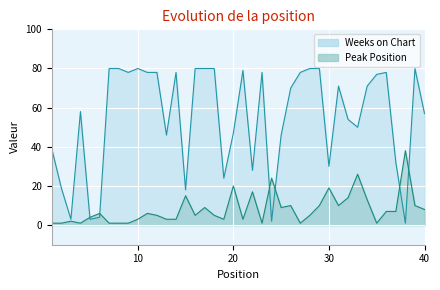

What value does the Peak Position series have at 38?

38